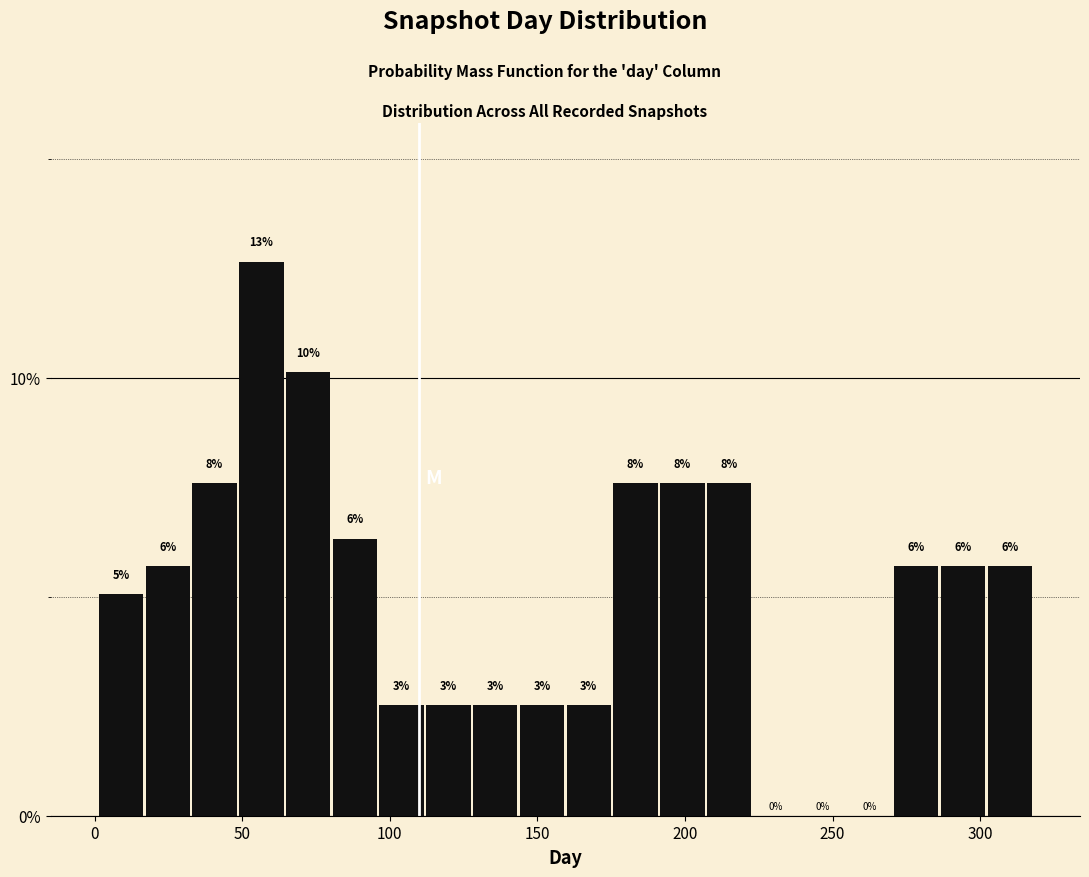

Read against the x-axis, roughly where is the centre of the tallest bar?

55